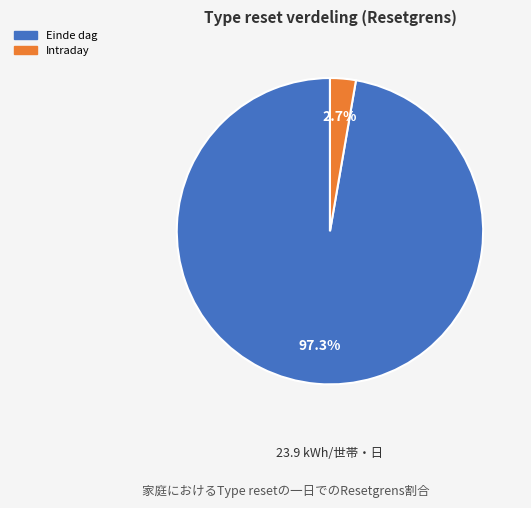

To the nearest percent, what percentage of the pie is Intraday?

3%